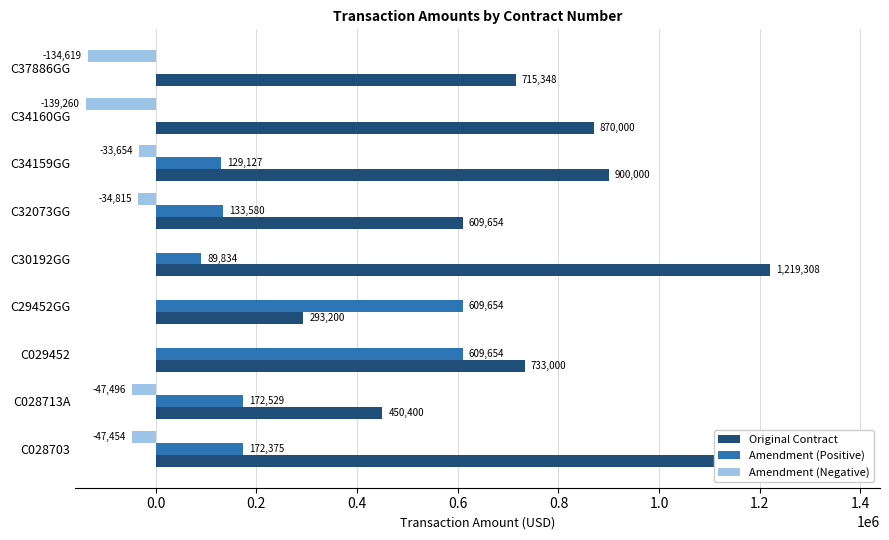

What is the sum of the Amendment (Positive) values at C32073GG and C30192GG?

223414